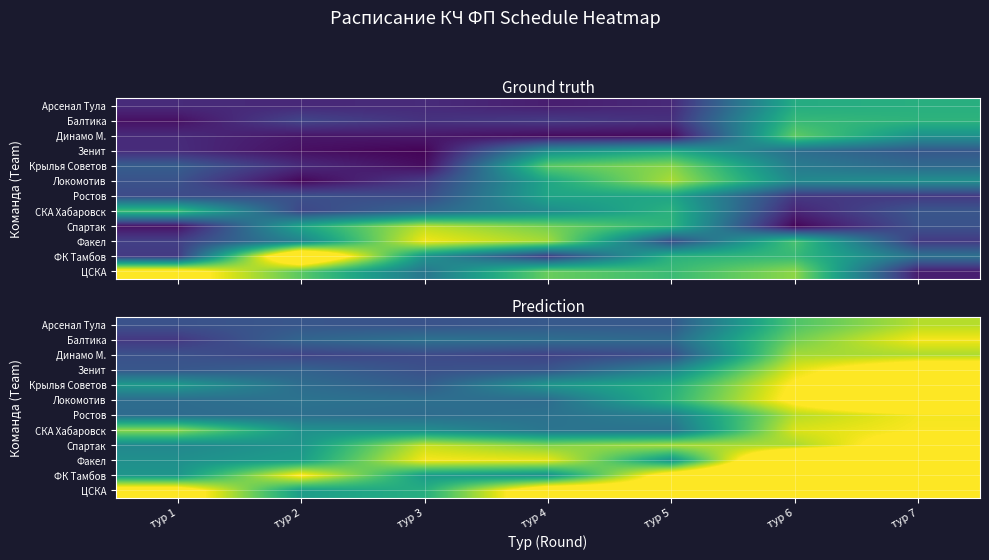

Between тур 4 and тур 7, which series saw the biggest shift?

Локомотив